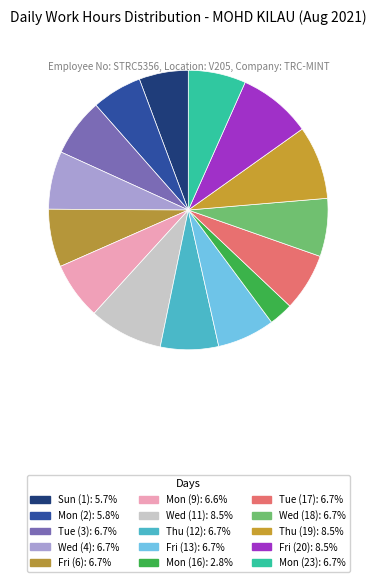

Between Fri (20) and Wed (18), which is larger?

Fri (20)